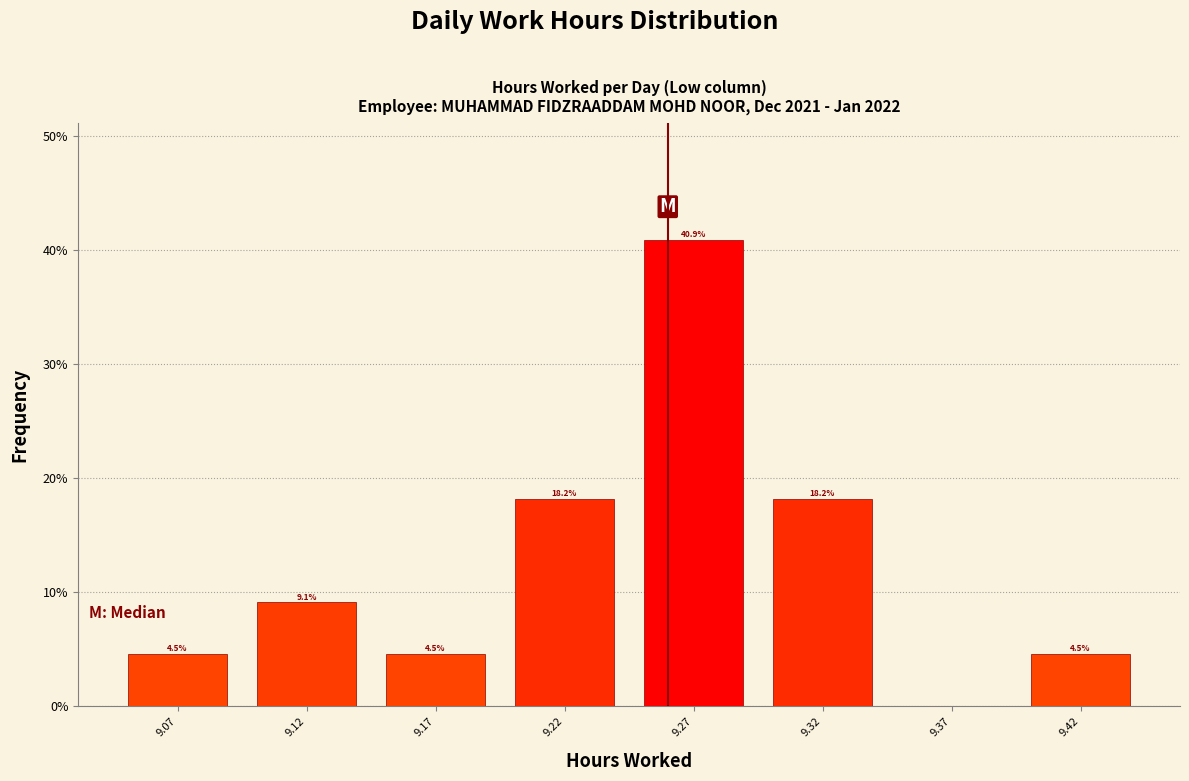

Over which range of the x-axis is the bar tallest?

9.245 to 9.295